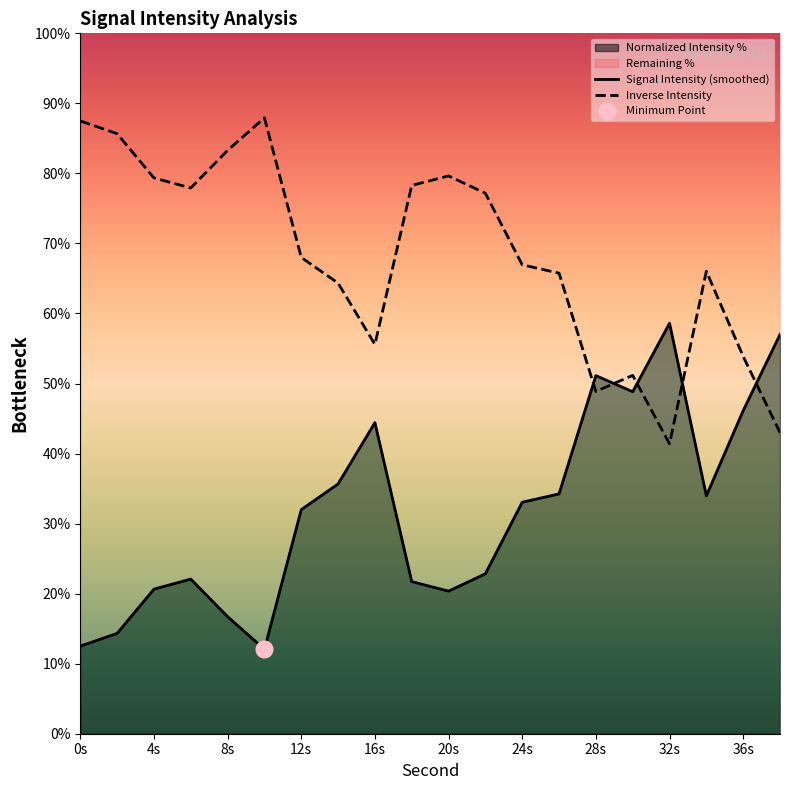

What is the average value of the Signal Intensity (smoothed) series?

31.9